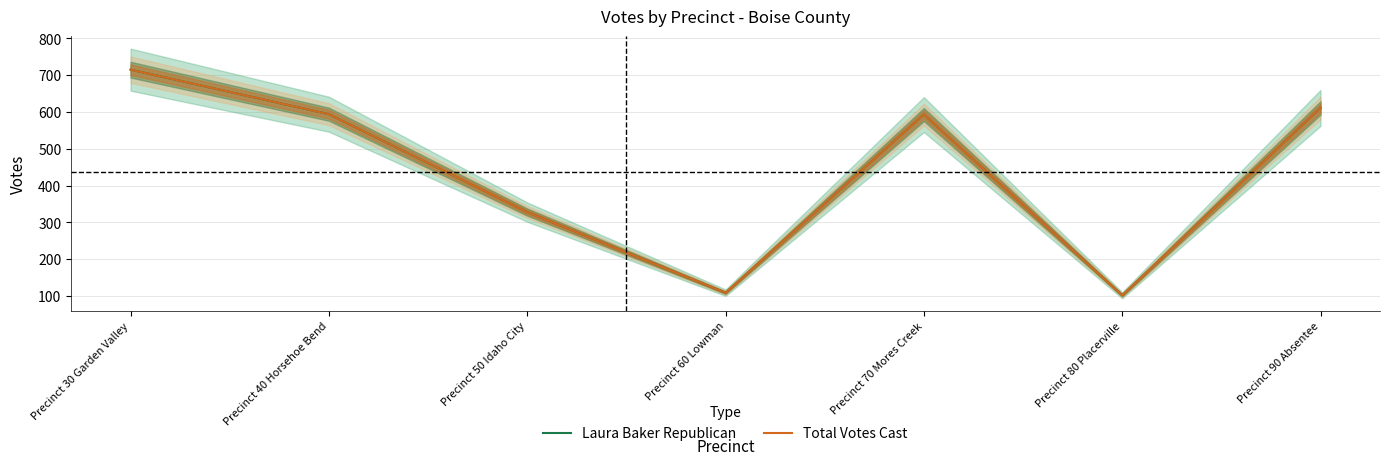

What is the value of the Laura Baker Republican point at the 3rd from the left?

328